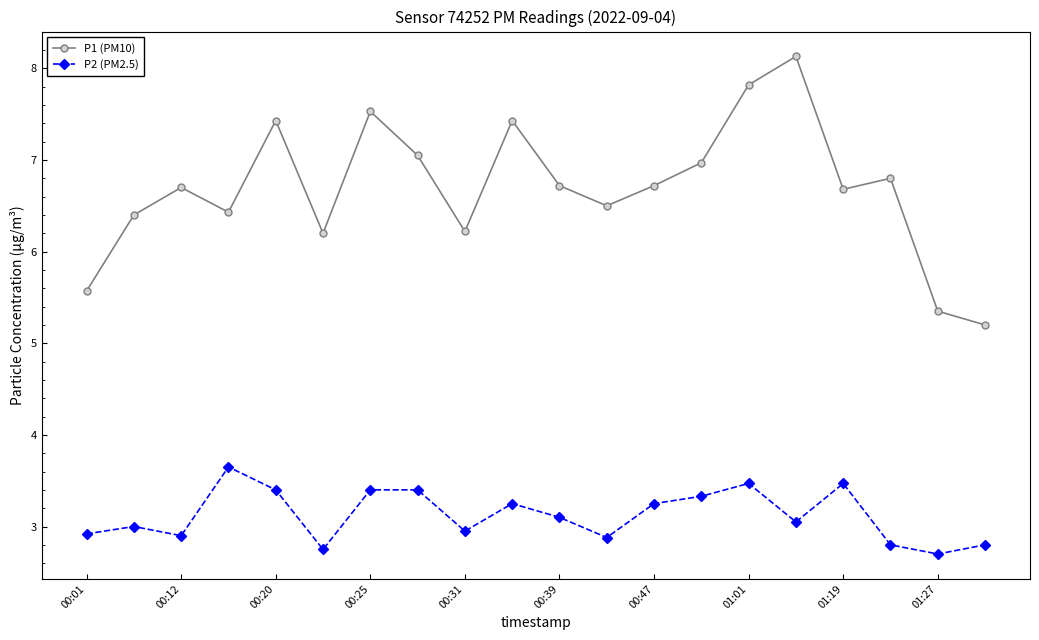

What is the sum of all P2 (PM2.5) values?

62.5